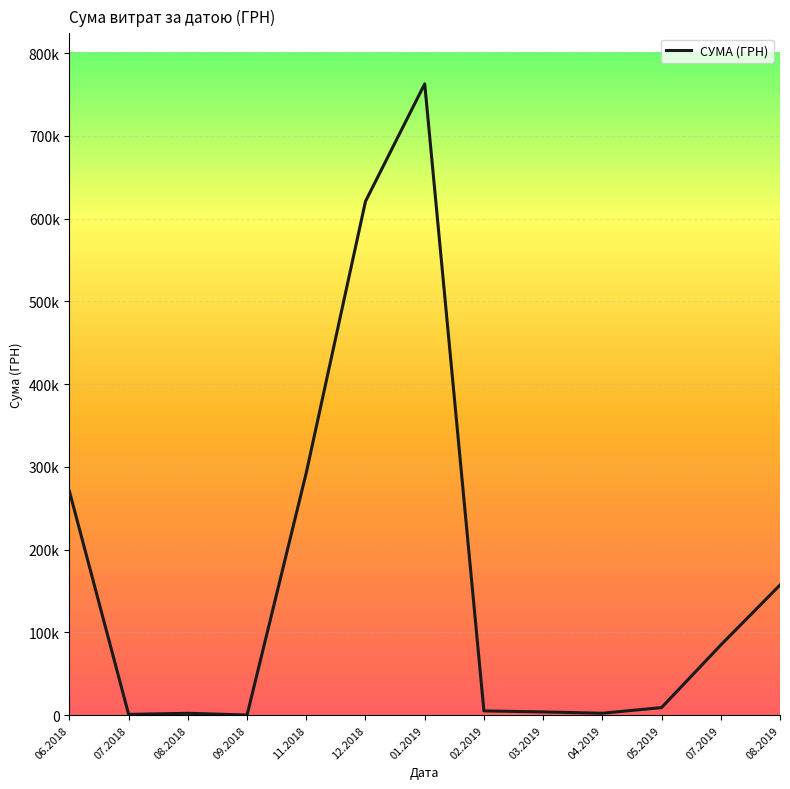

True or false: there are more than 1 points higher than both neighbors.

True